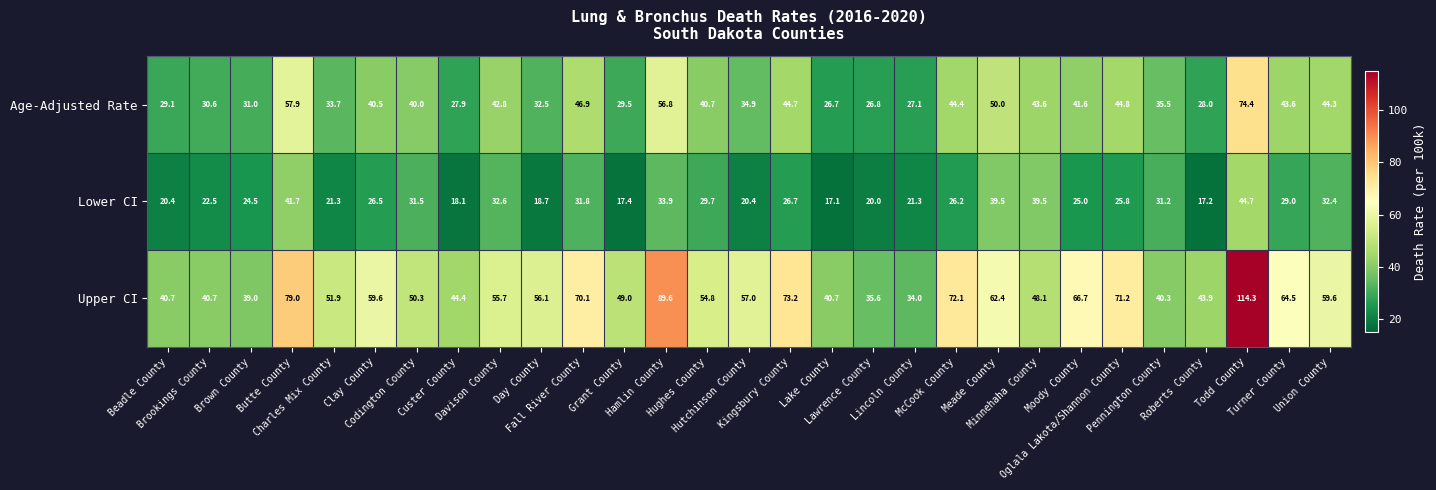

Which series has the largest range (max minus min)?

Upper CI